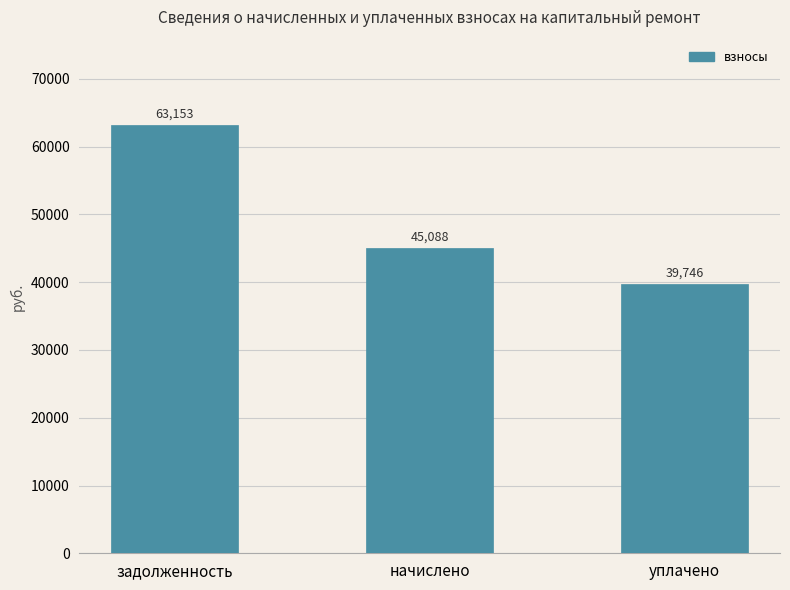

The value at начислено is 70890.3. True or false?

False